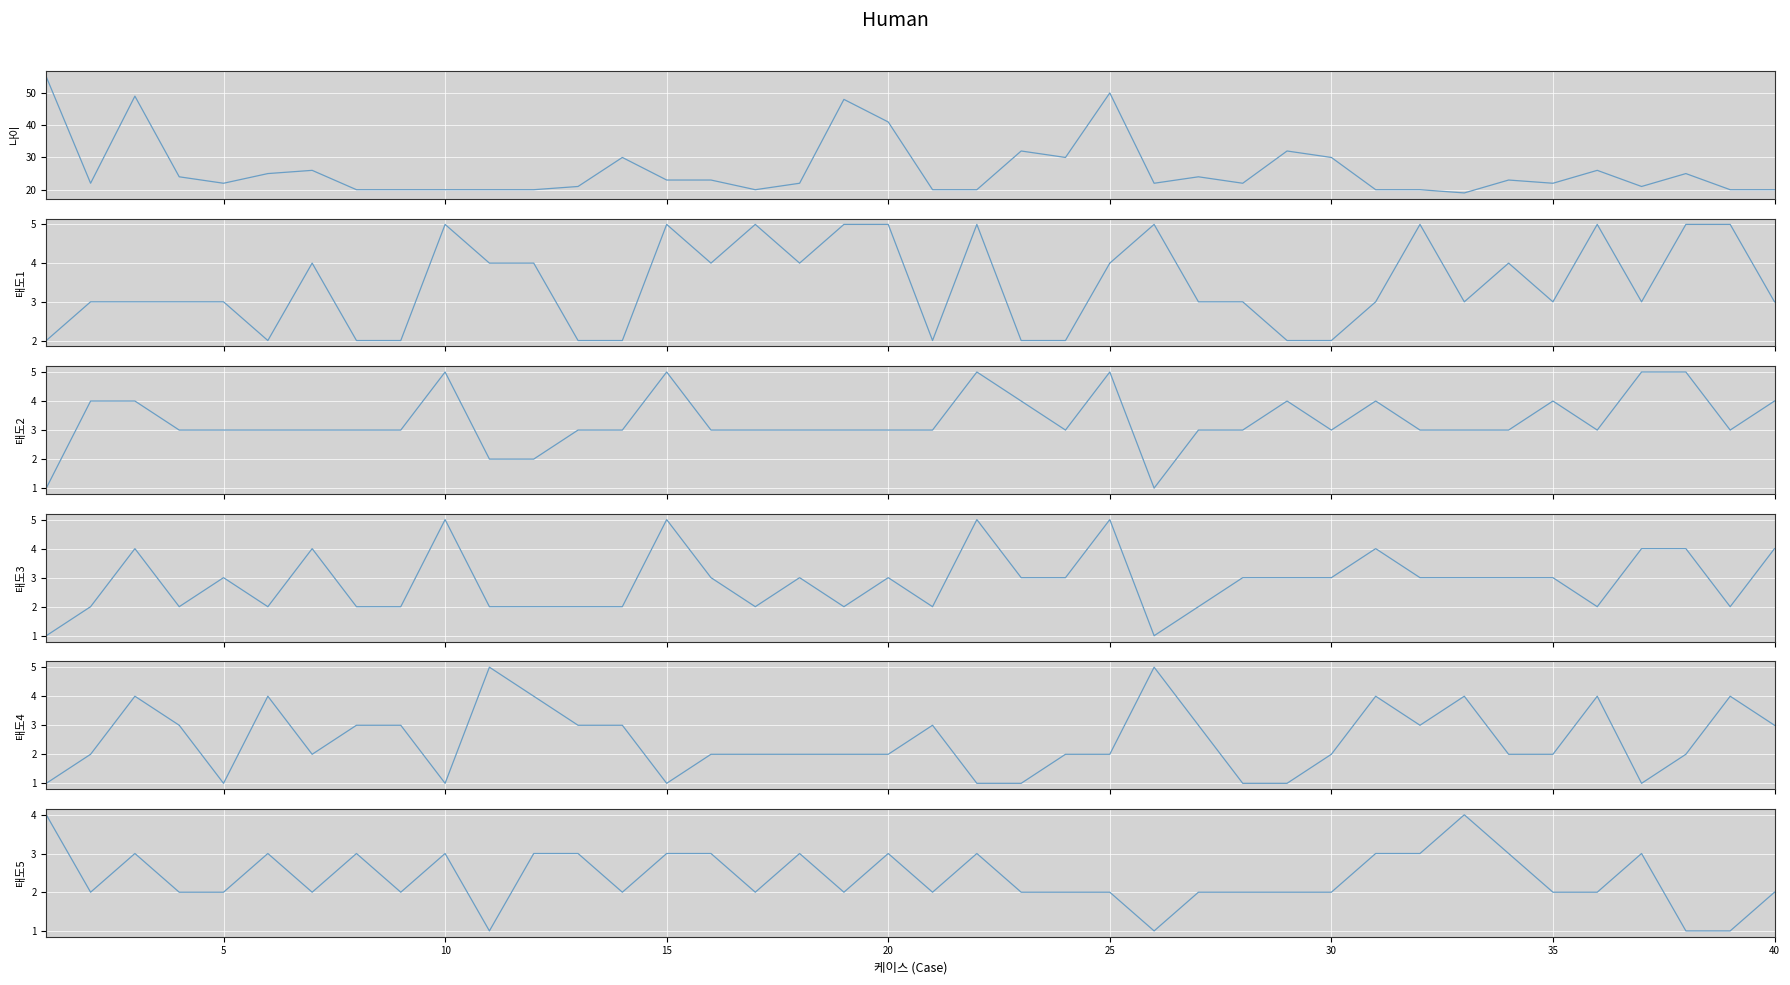

Which series has the widest spread of values?

나이